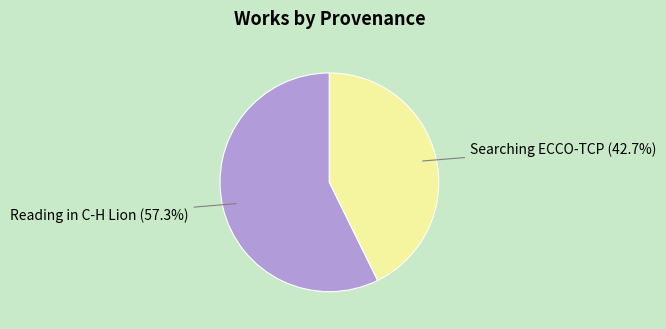

To the nearest percent, what is the difference between the Reading in C-H Lion and Searching ECCO-TCP slice percentages?

15%